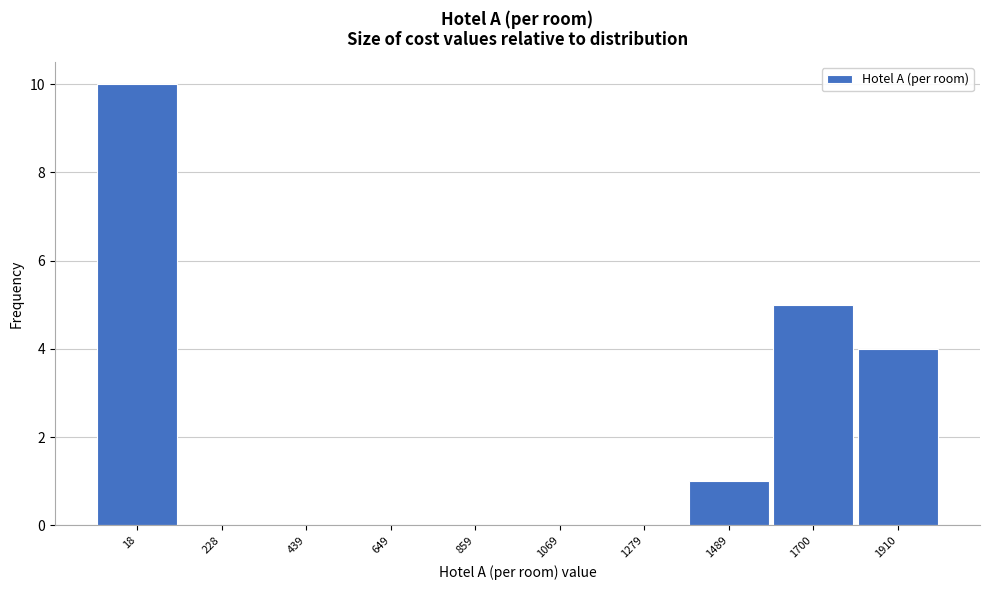

Reading left to right, list all the values displayed in this chart.

18=10	228=0	439=0	649=0	859=0	1069=0	1279=0	1489=1	1700=5	1910=4